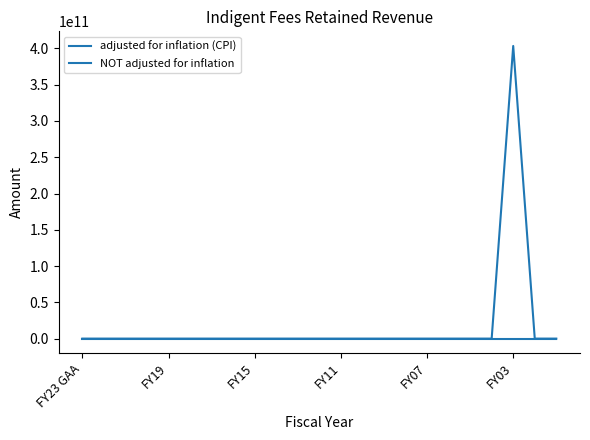

How many lines are shown in the chart?

2